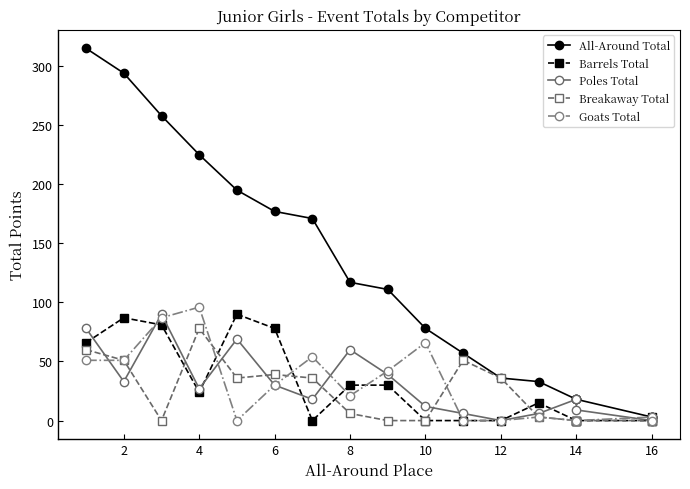

True or false: Barrels Total and All-Around Total intersect in this chart.

False